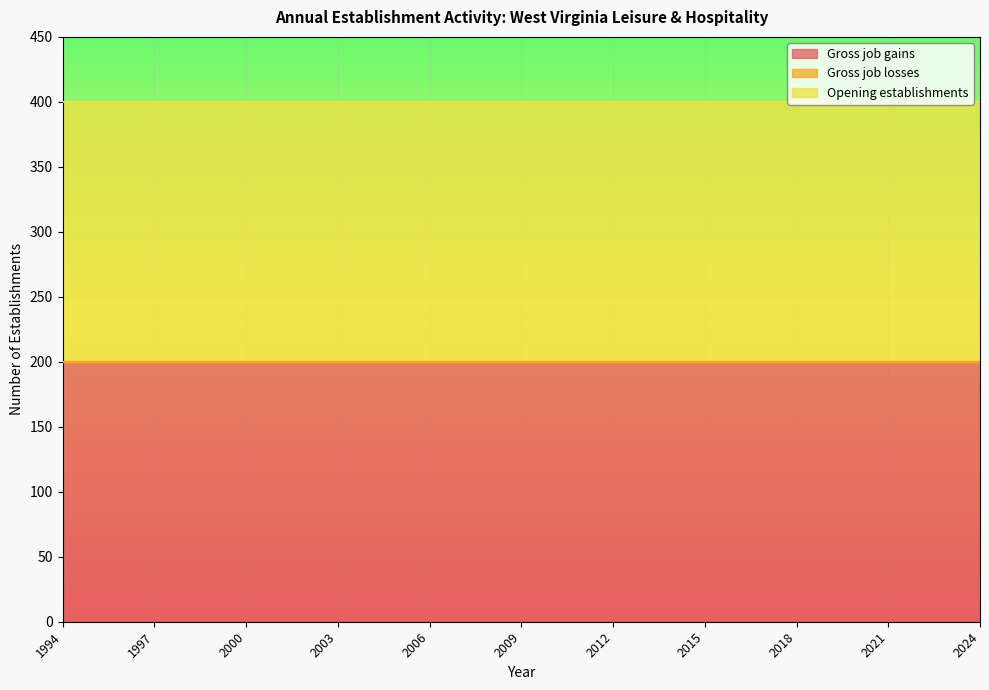

True or false: Gross job losses and Opening establishments intersect in this chart.

False